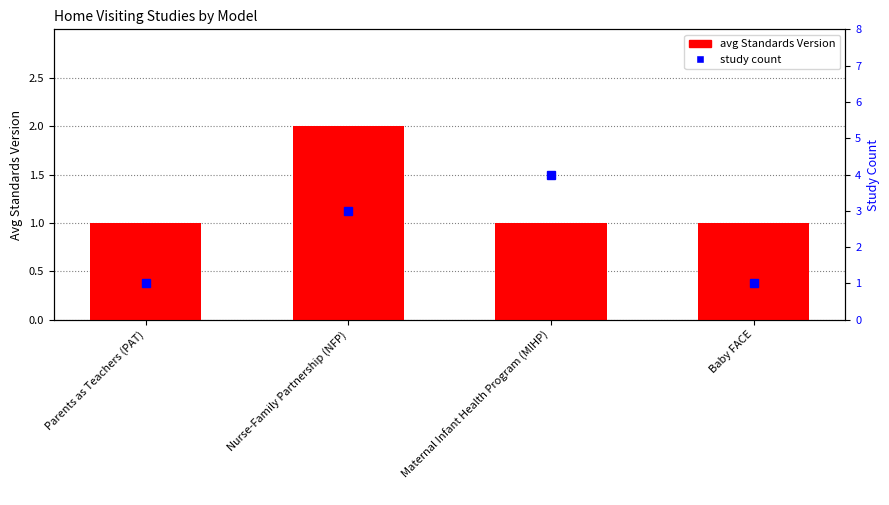

What is the value of the avg Standards Version bar at the 1st from the left?

1